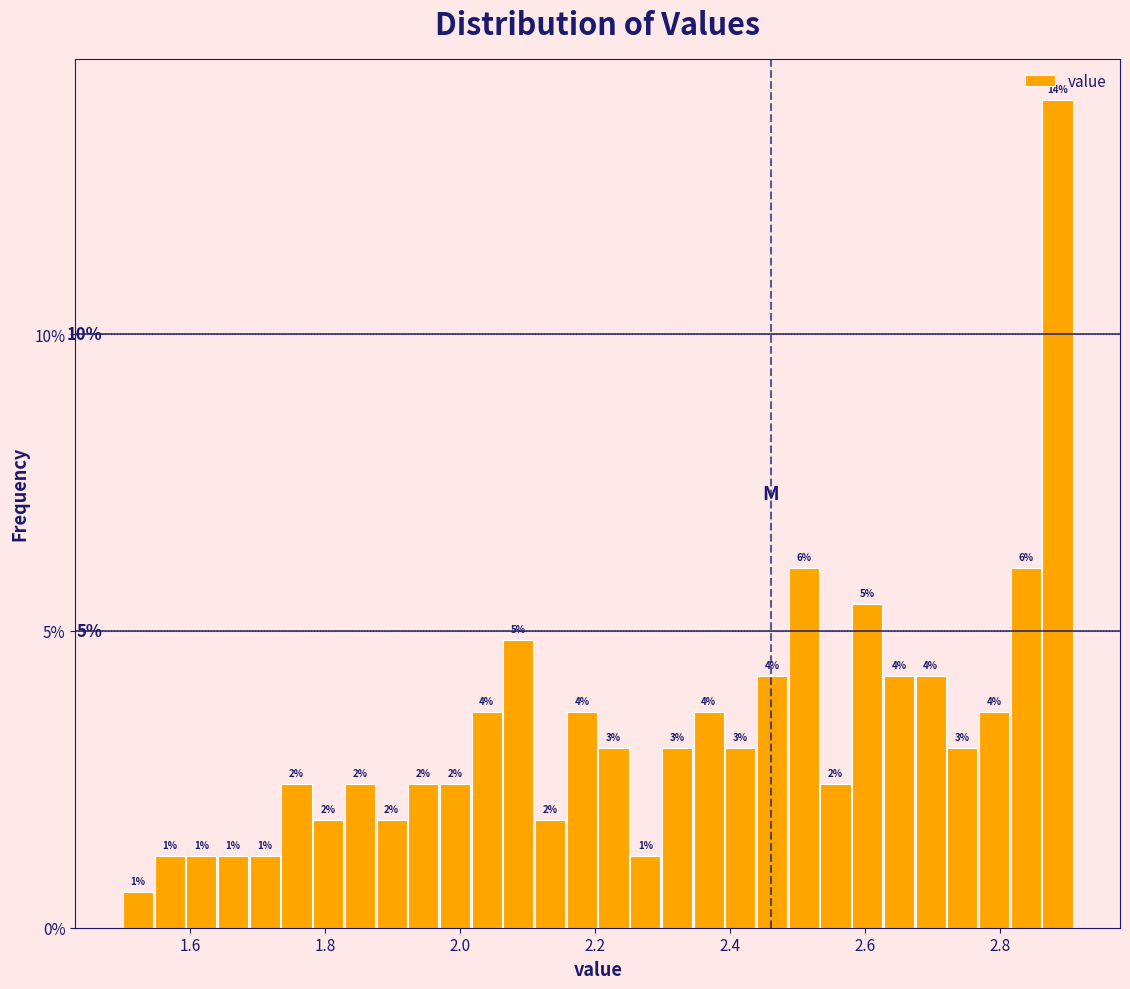

Read against the x-axis, roughly where is the centre of the tallest bar?

2.88